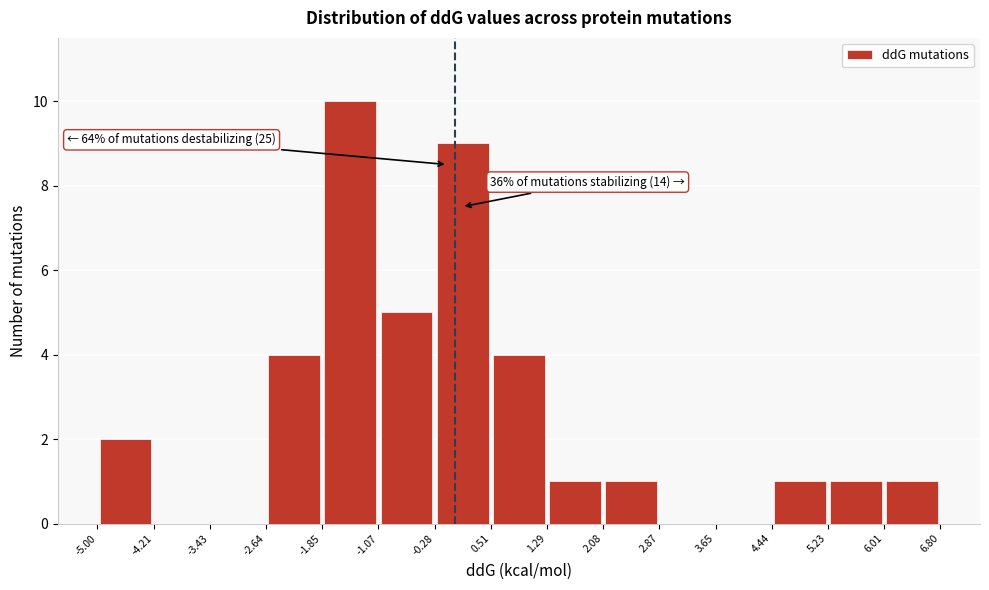

Which range on the x-axis has the tallest bar?

-1.85 to -1.07